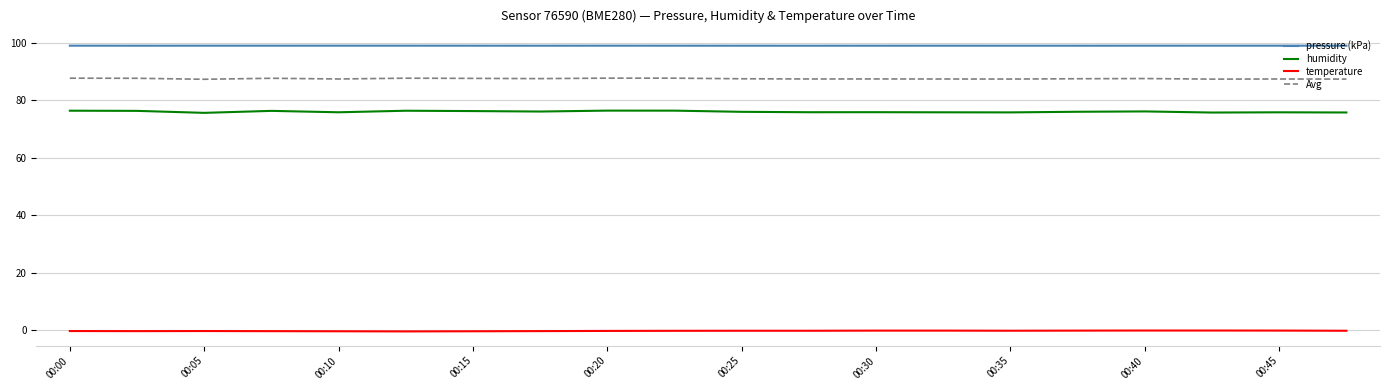

Which series has the largest total across all categories?

pressure (kPa)